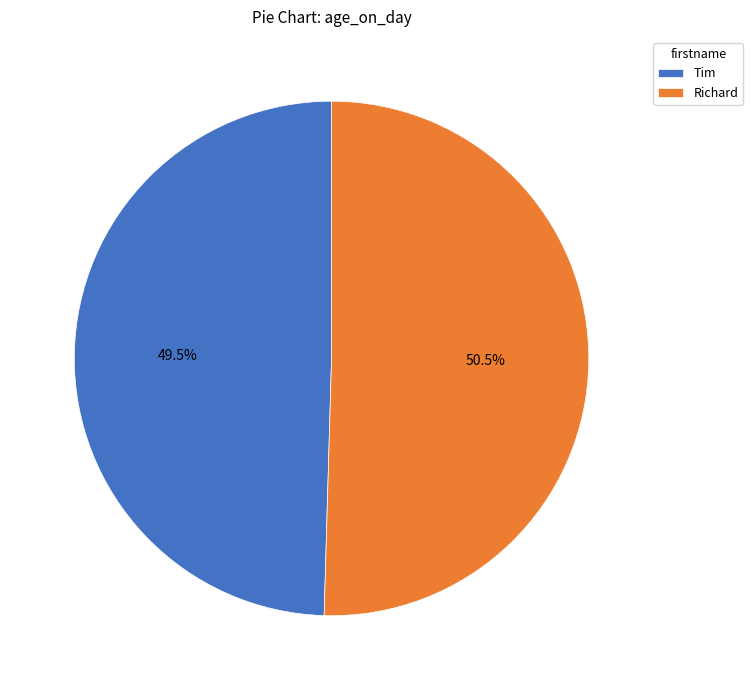

Which slice represents more than half of the pie?

Richard